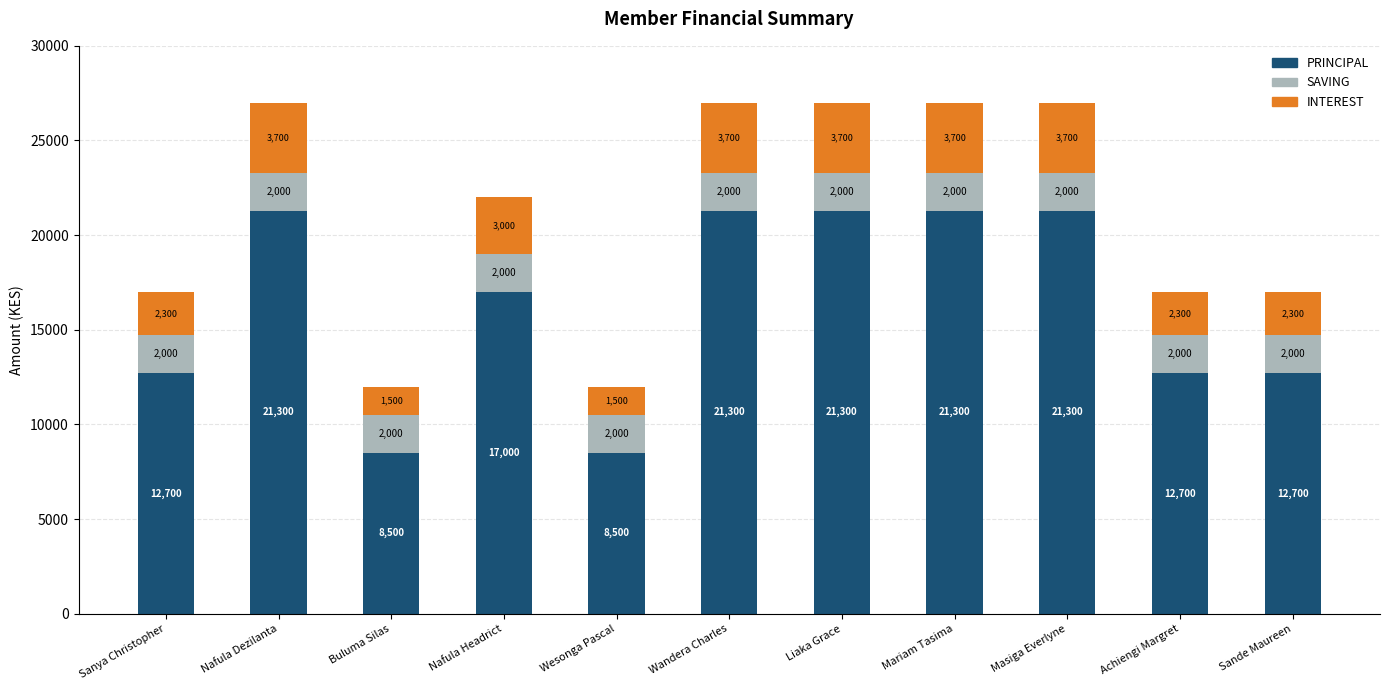

Are the bars grouped side by side (vs. stacked)?

No